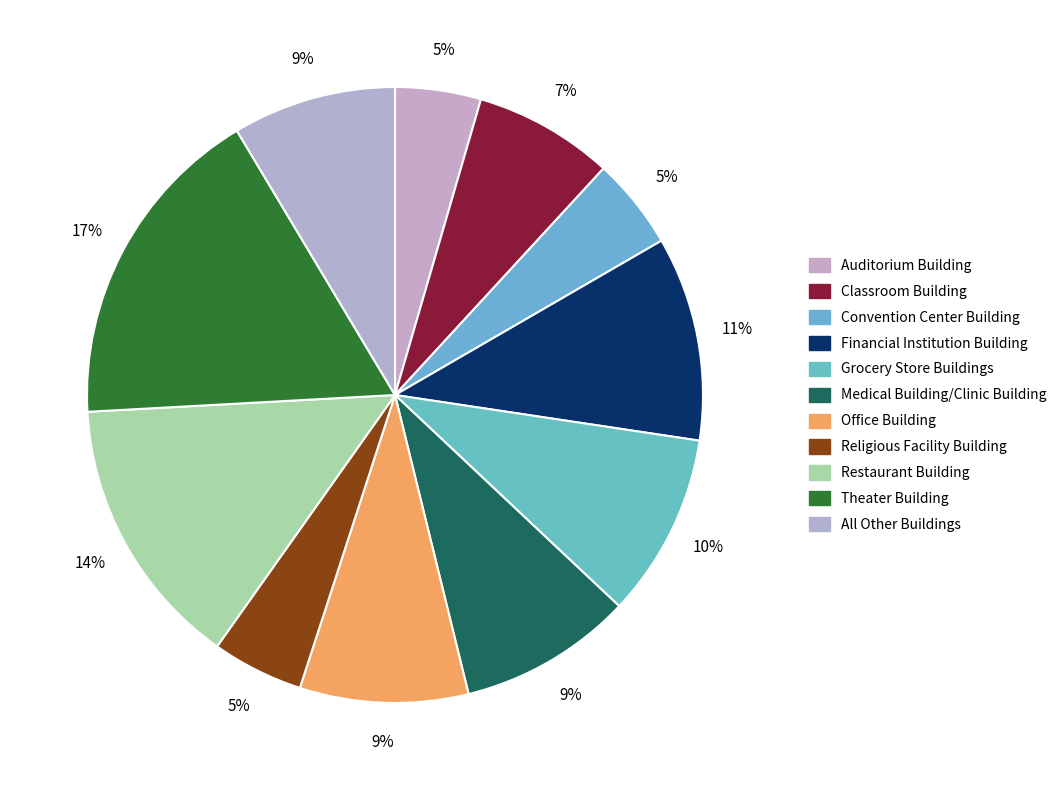

How many slices are in this pie chart?

11